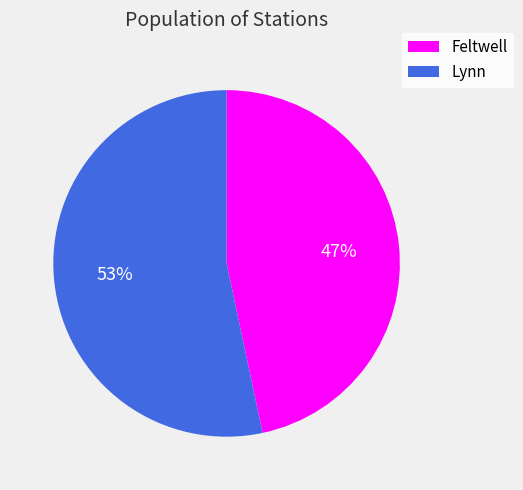

To the nearest percent, what is the combined percentage of Lynn and Feltwell?

100%